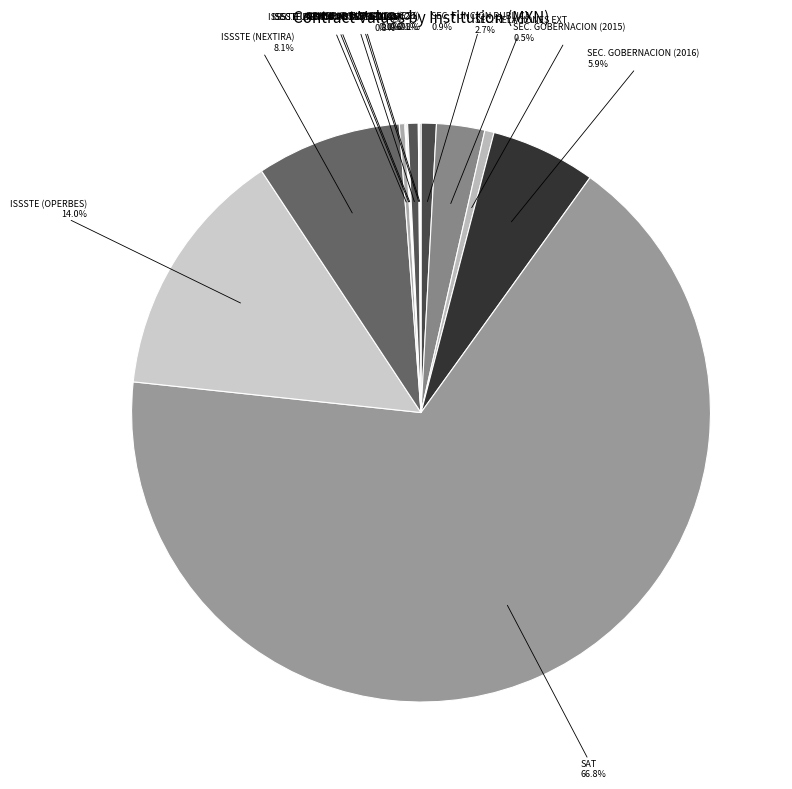

Approximately how many times larger is the value at SEC. GOBERNACION (2015) compared to SERV. POSTAL MEXICANO?

0.9